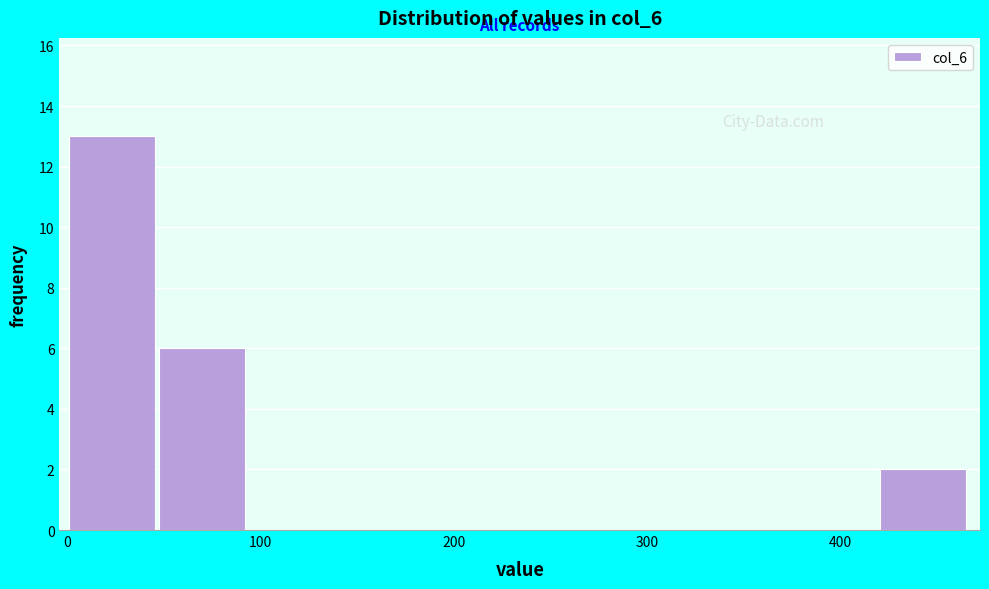

Reading left to right, list every bar in this chart as the range it spans on the x-axis followed by its height. Neither the bar edges nor the heights are printed on the chart, so give them approximately, as read against the axes.

0 to 50: 13
50 to 90: 6
90 to 140: 0
140 to 190: 0
190 to 230: 0
230 to 280: 0
280 to 330: 0
330 to 370: 0
370 to 420: 0
420 to 470: 2